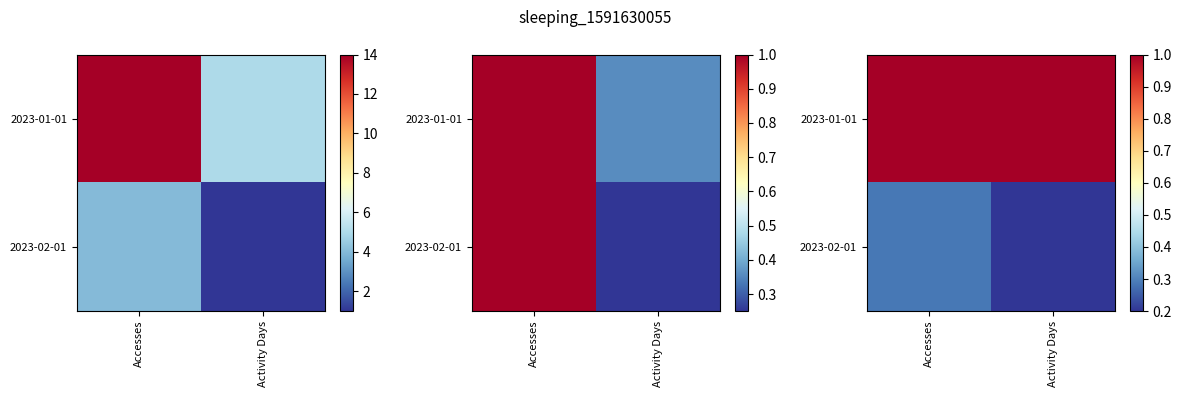

Count the 2023-01-01 values in the range 0 to 1.

2